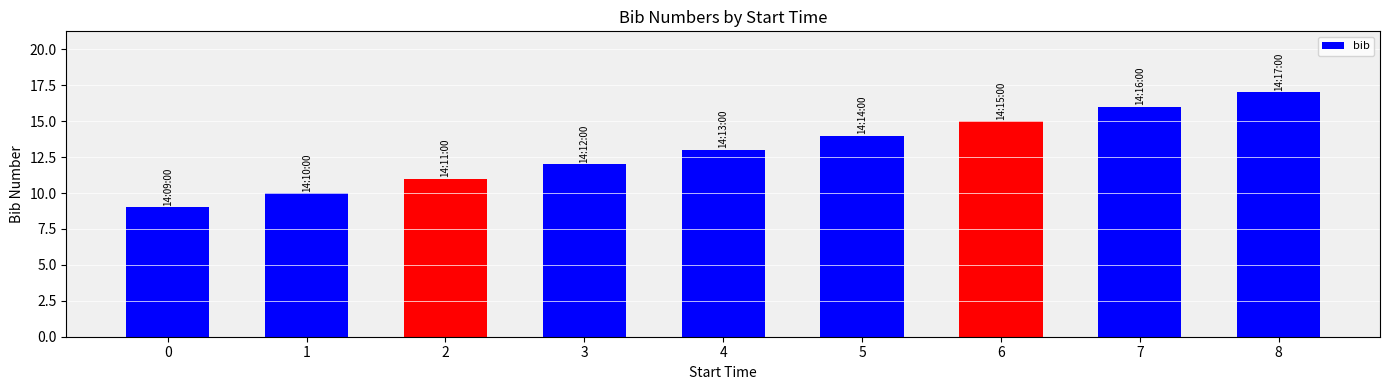

Reading right to left, what are all the values shown in this chart?

8=17	7=16	6=15	5=14	4=13	3=12	2=11	1=10	0=9